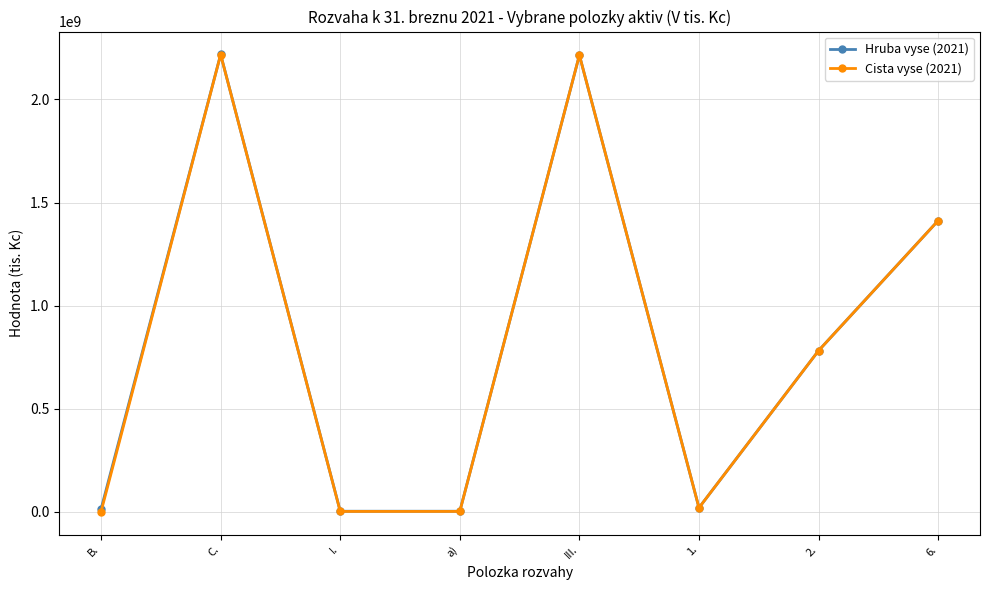

What position from the left is B.?

1